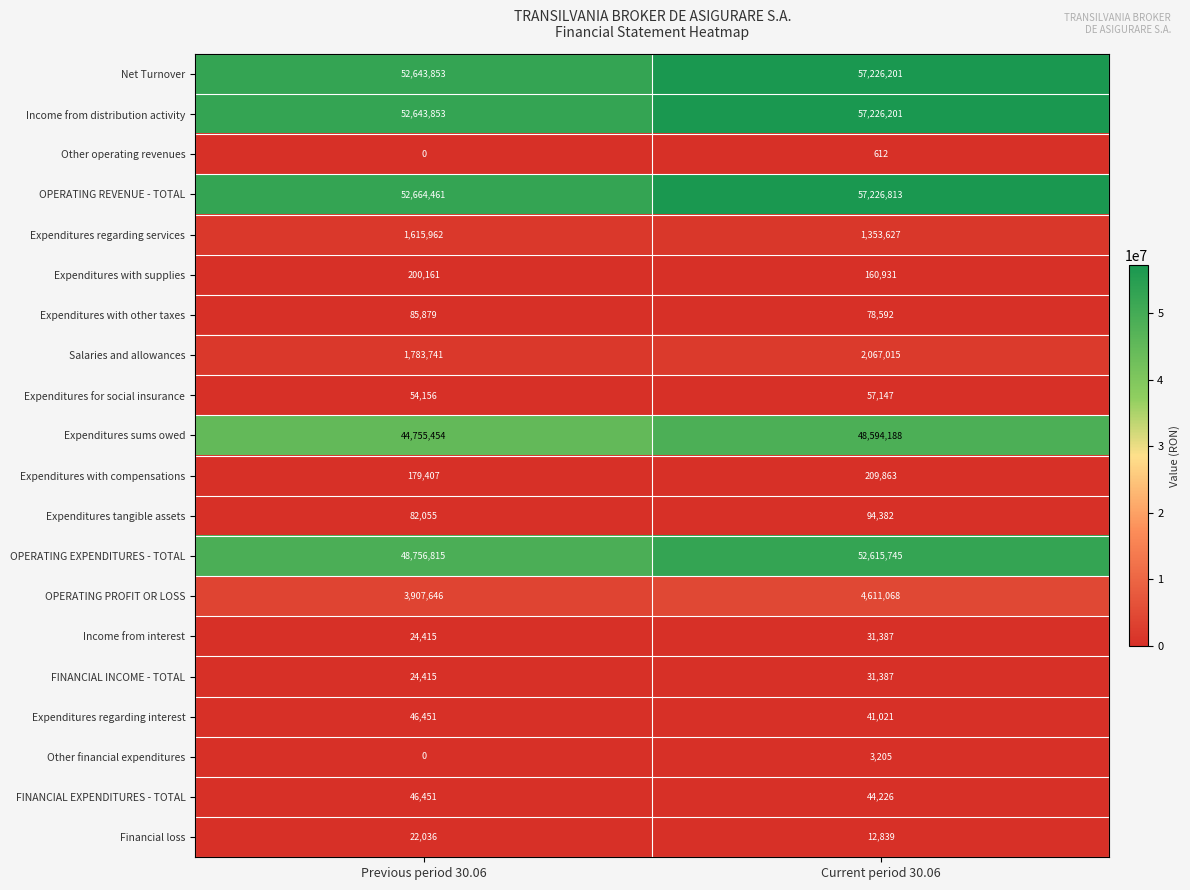

At which label is Other financial expenditures closest to 1602?

Previous period 30.06